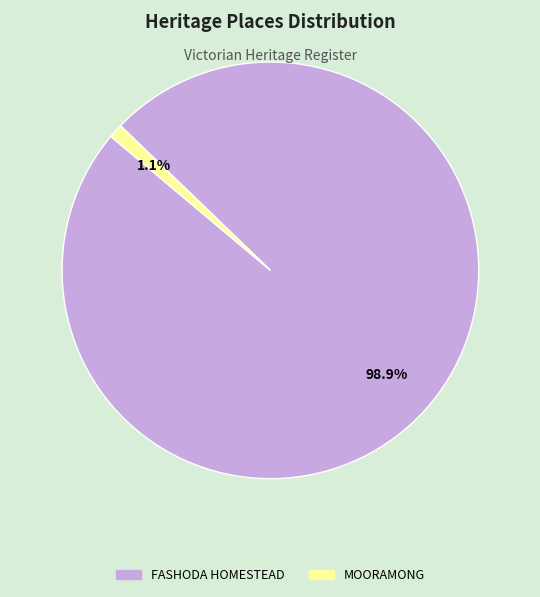

Which category has the smallest portion of the pie?

MOORAMONG